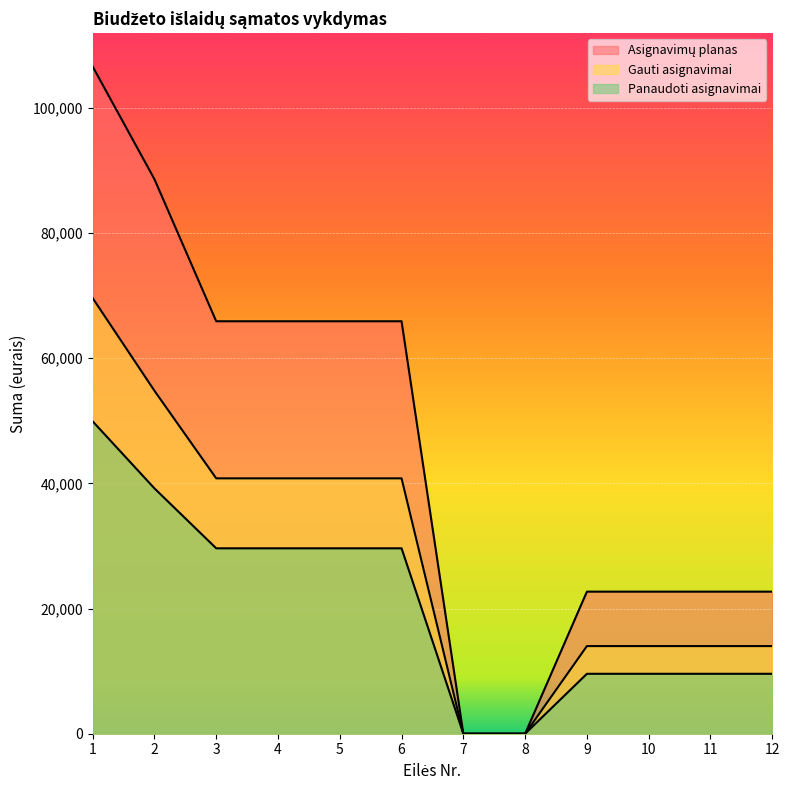

How many lines are shown in the chart?

3